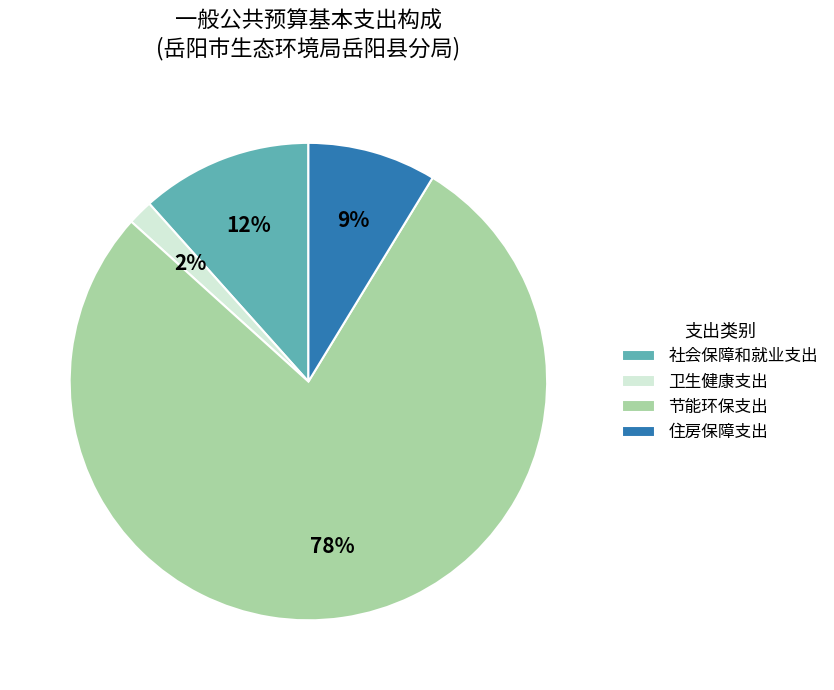

How many segments does this pie chart have?

4